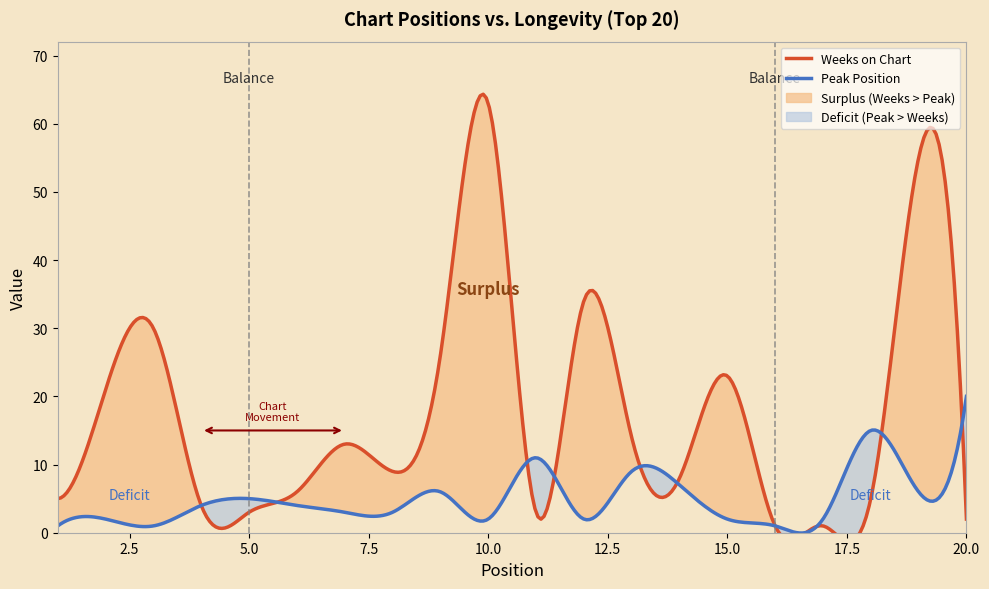

After their last crossing, which series has the higher values: Peak Position or Weeks on Chart?

Peak Position